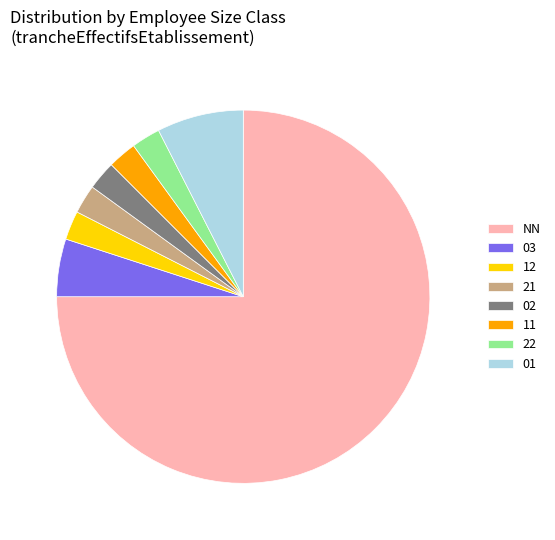

Which slice is the largest?

NN